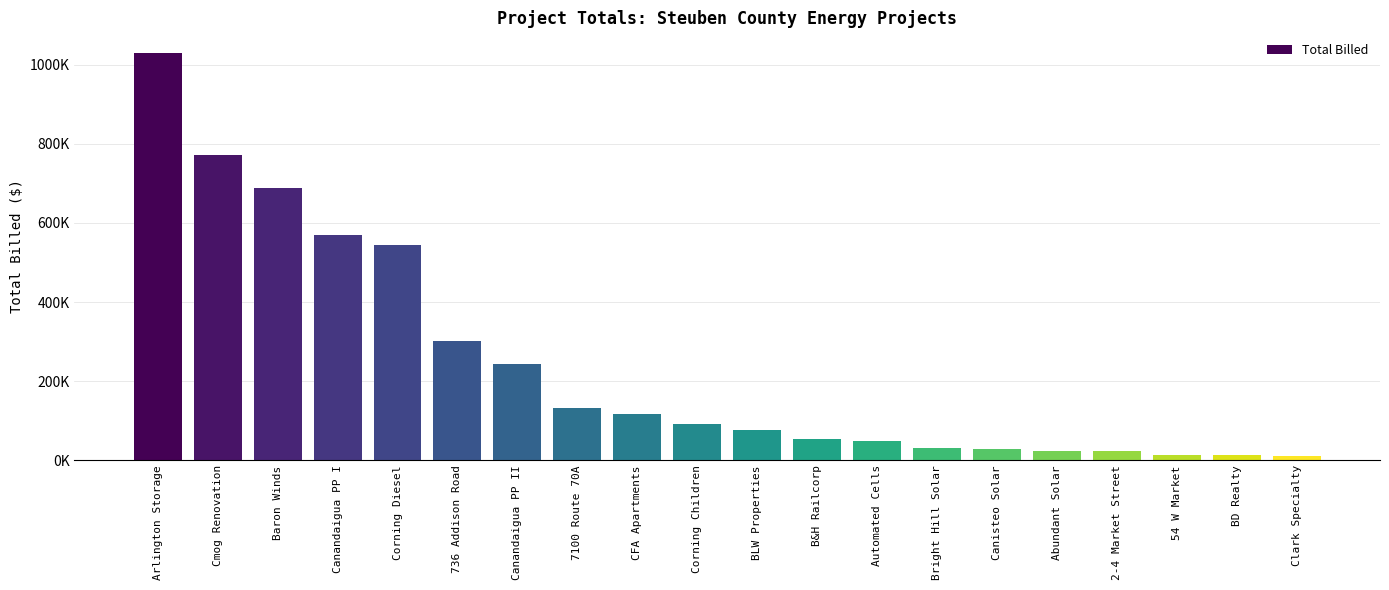

Are the bars horizontal?

No